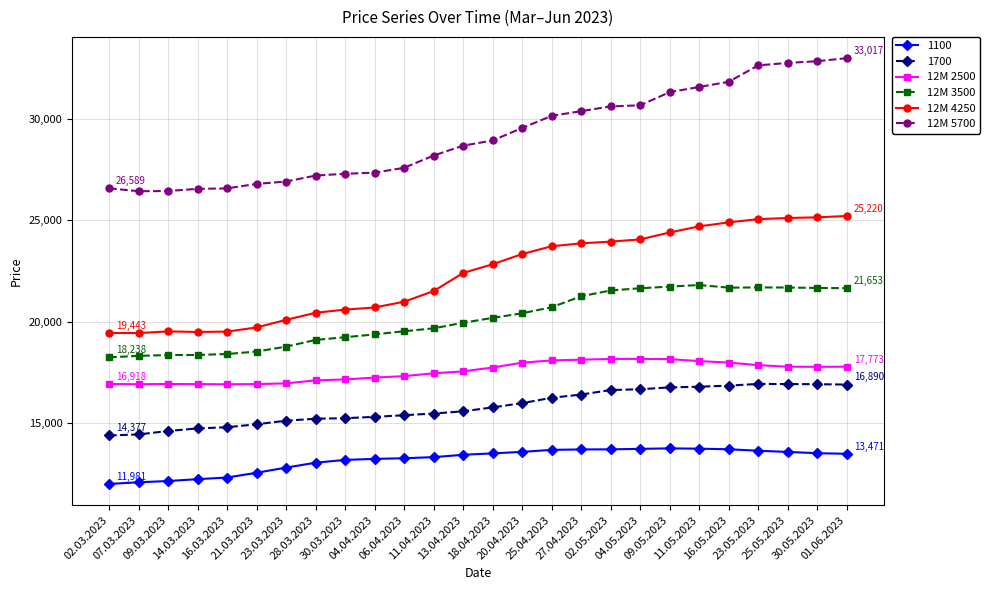

The 12M 5700 series shows 26583 at 16.03.2023. True or false?

True